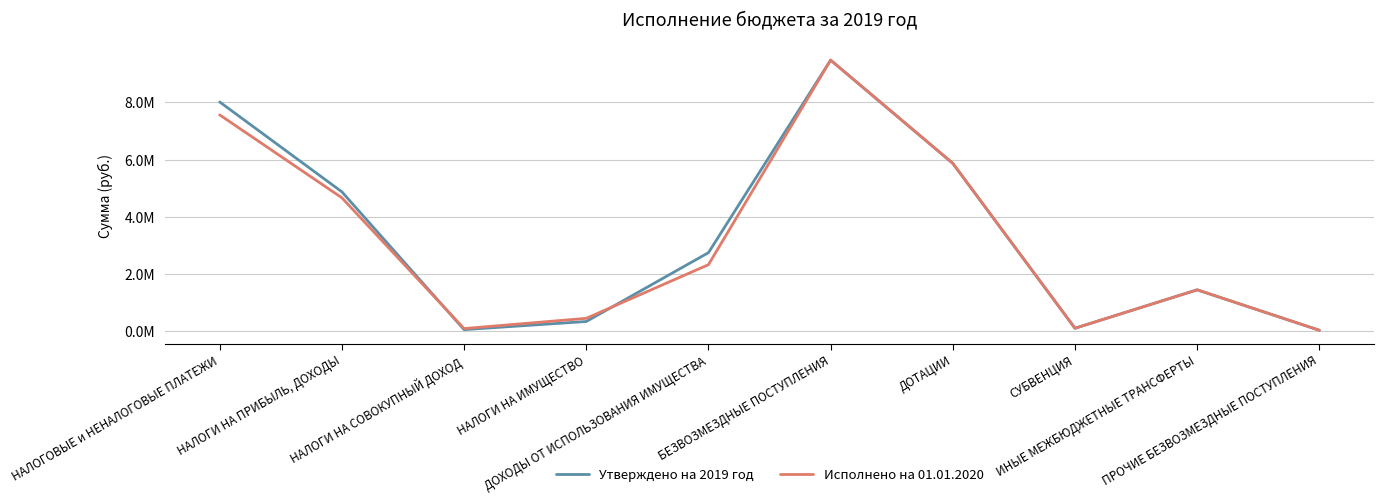

What is the value of the Утверждено на 2019 год point at the 5th from the left?

2746000.0